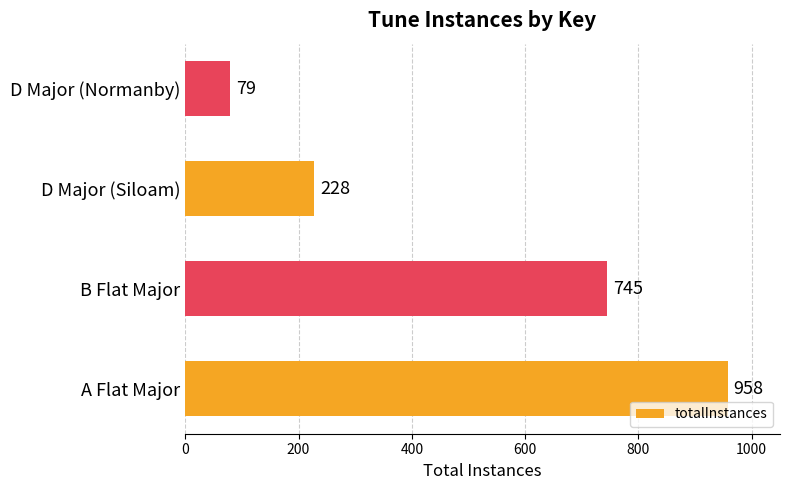

The value at B Flat Major is 745. True or false?

True